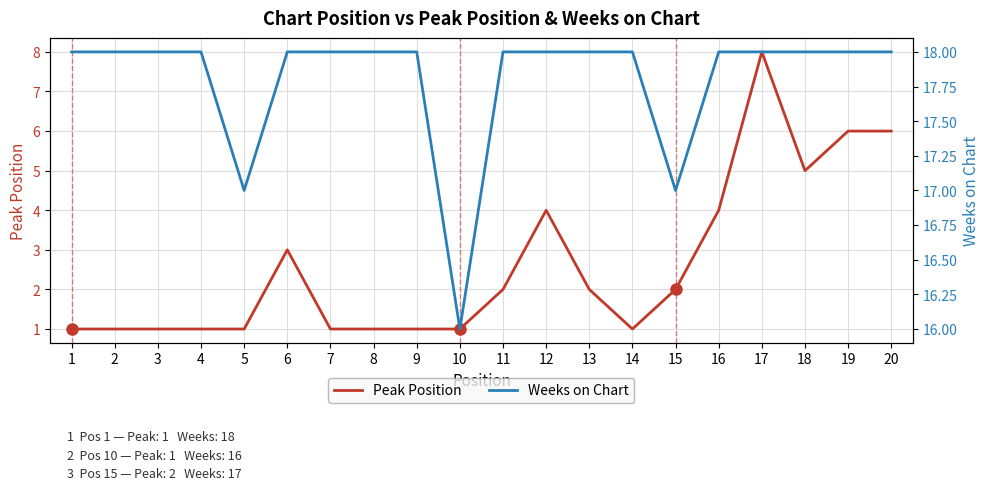

What is the value of the Weeks on Chart point at the 9th from the left?

18